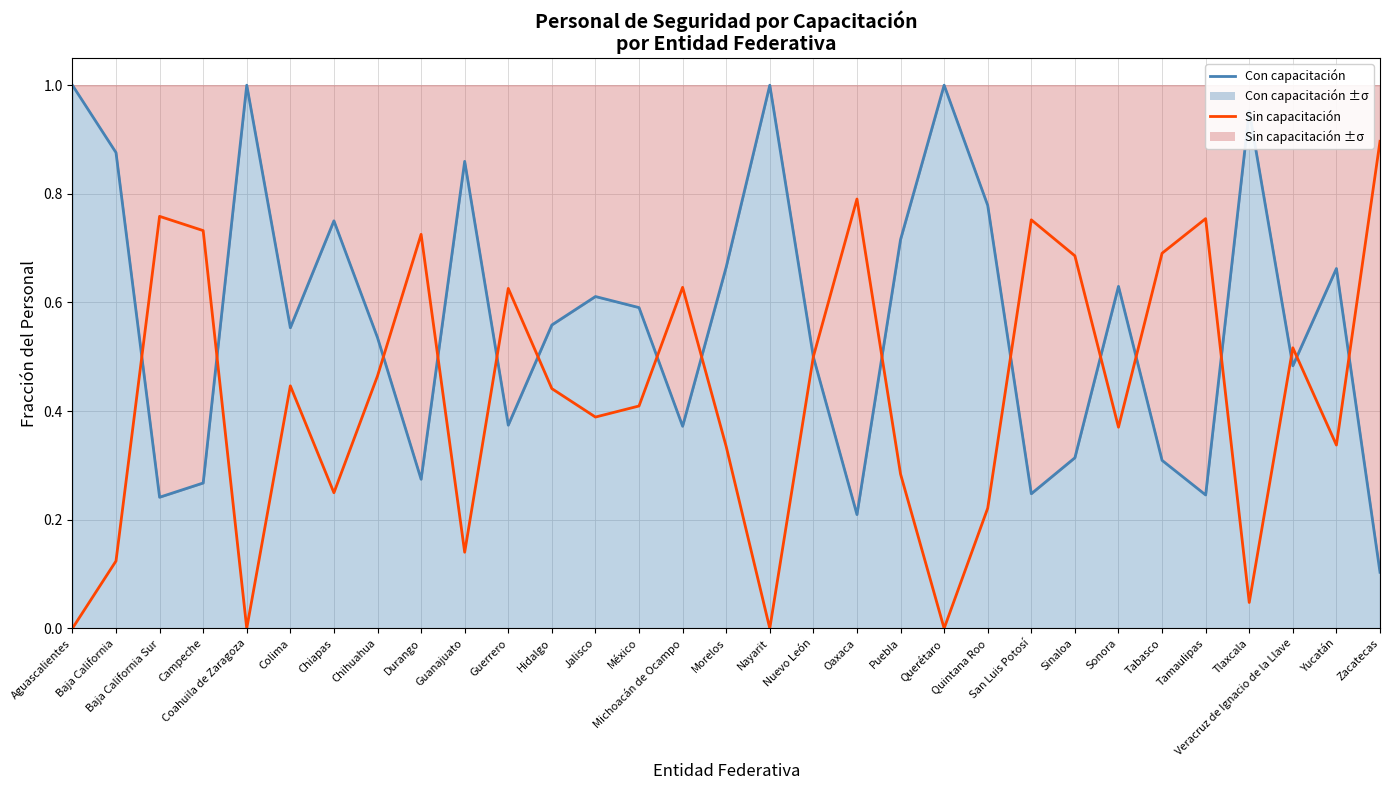

What is the difference between the maximum and minimum values in the Sin capacitación series?

0.9